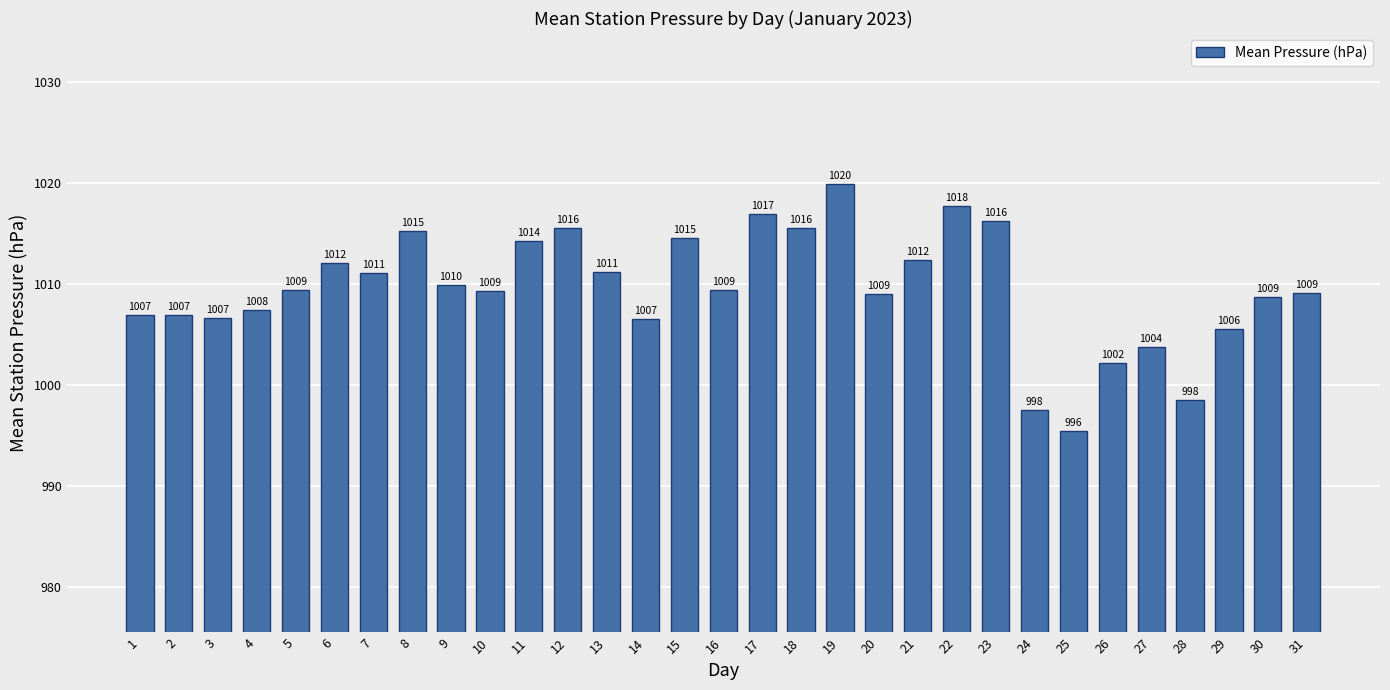

True or false: the data shows 1393.1 at 3.

False